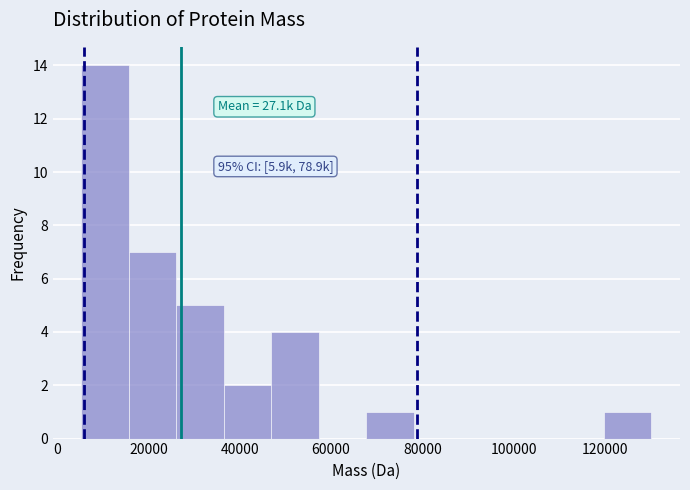

Over which range of the x-axis is the bar tallest?

6000 to 16000